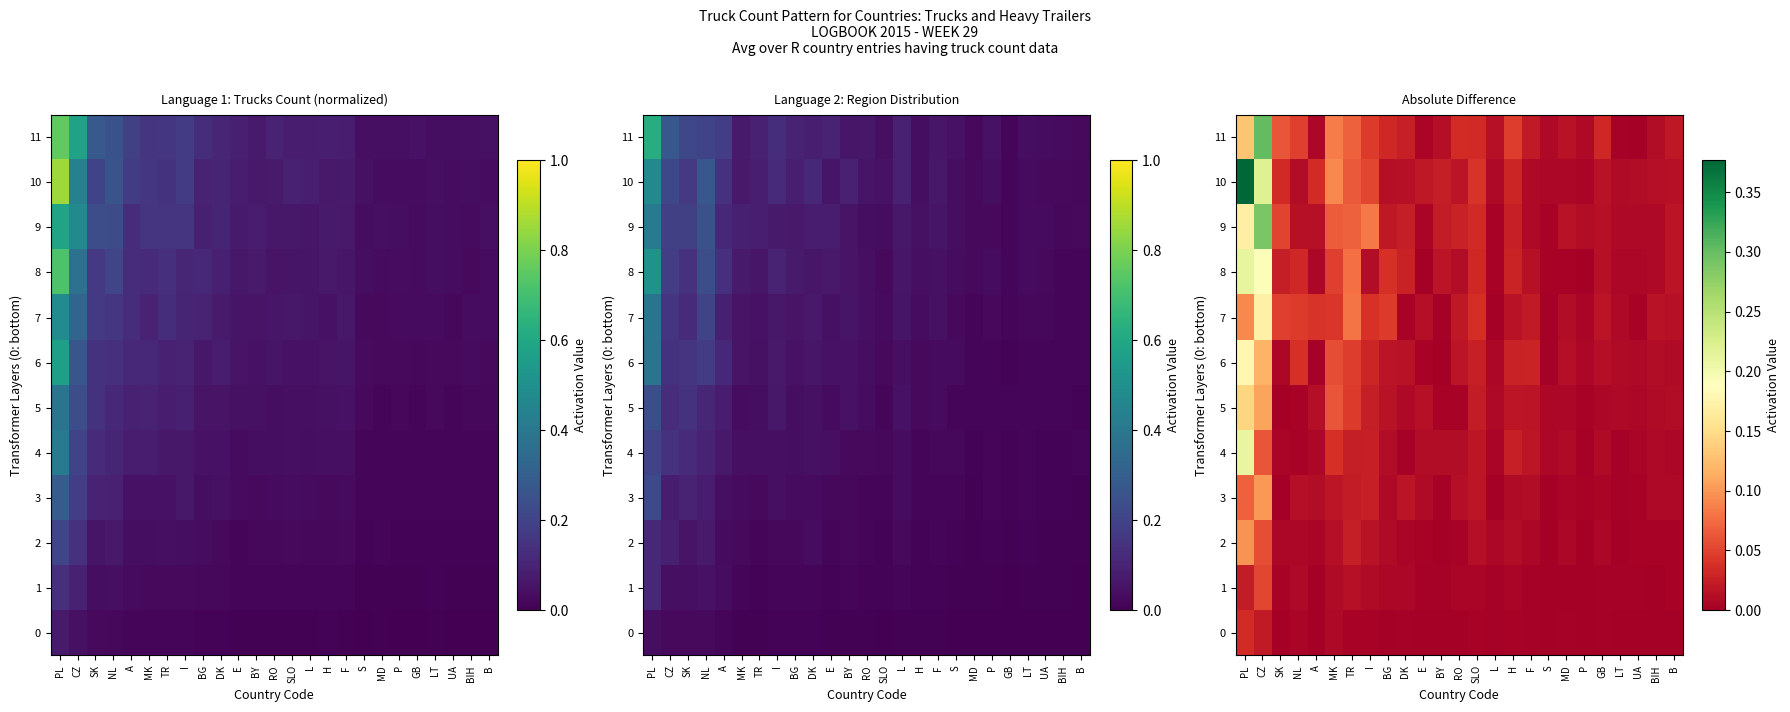

Which series has the largest total across all categories?

10